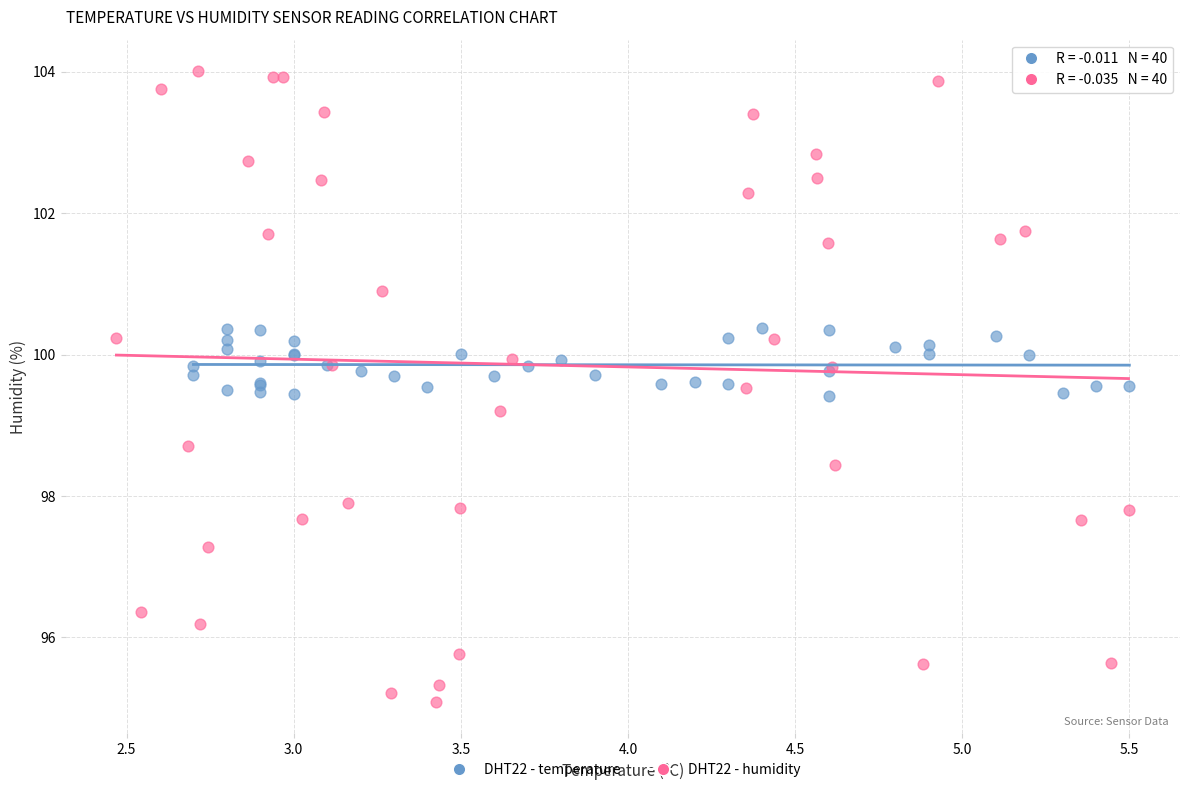

Which series reaches the minimum Y coordinate?

DHT22 - humidity